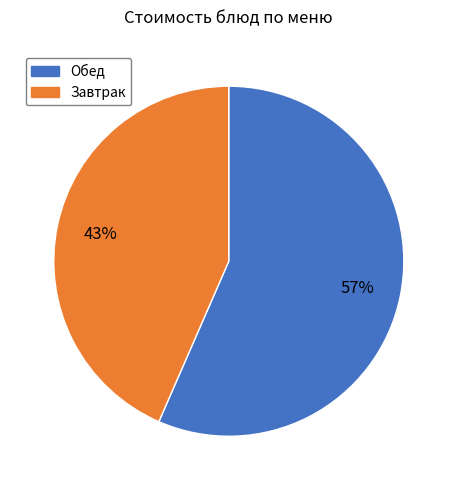

What is the largest slice in the pie chart?

Обед